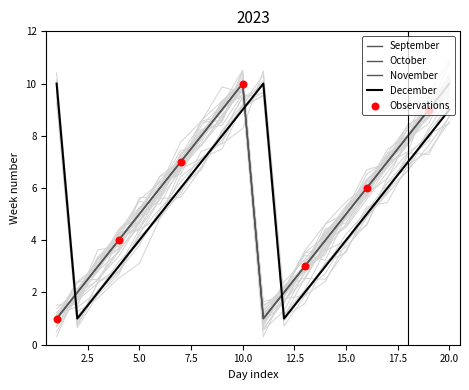

At which category is the sum across all series the highest?

10